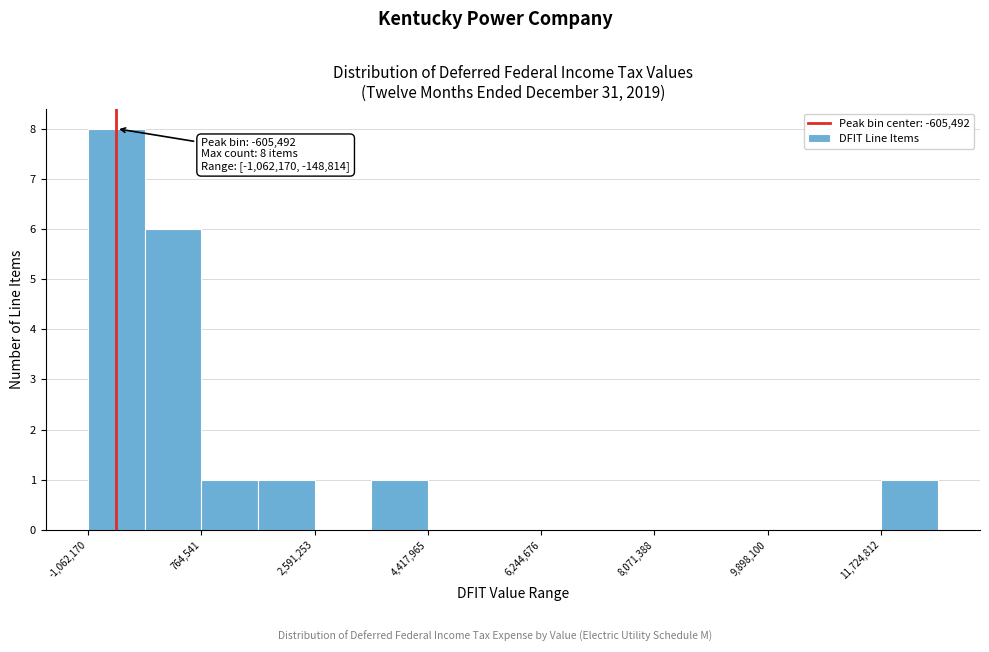

Over which range of the x-axis is the bar tallest?

-1000000 to -200000